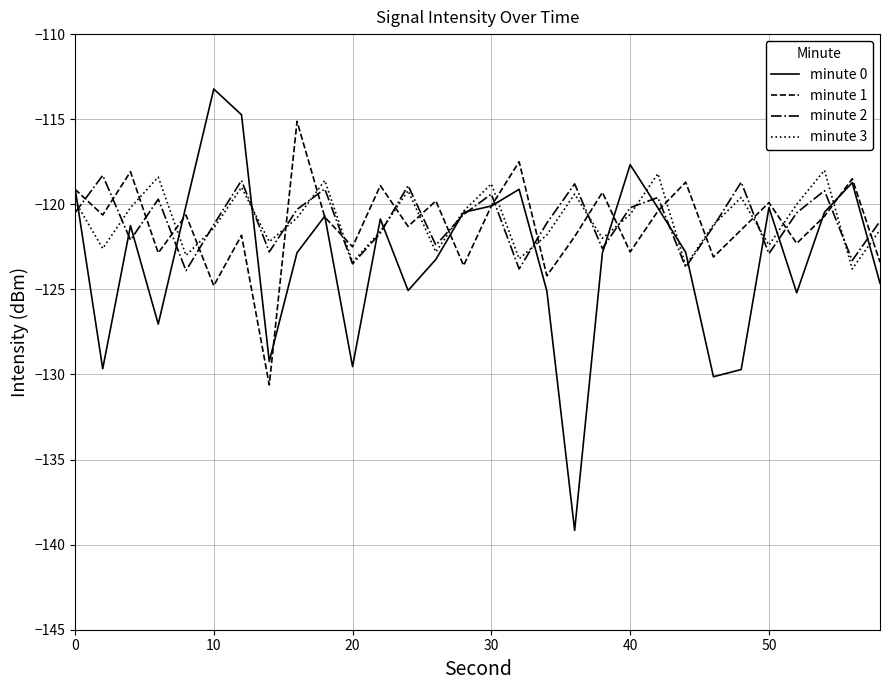

Does the chart display data point markers on the line(s)?

No